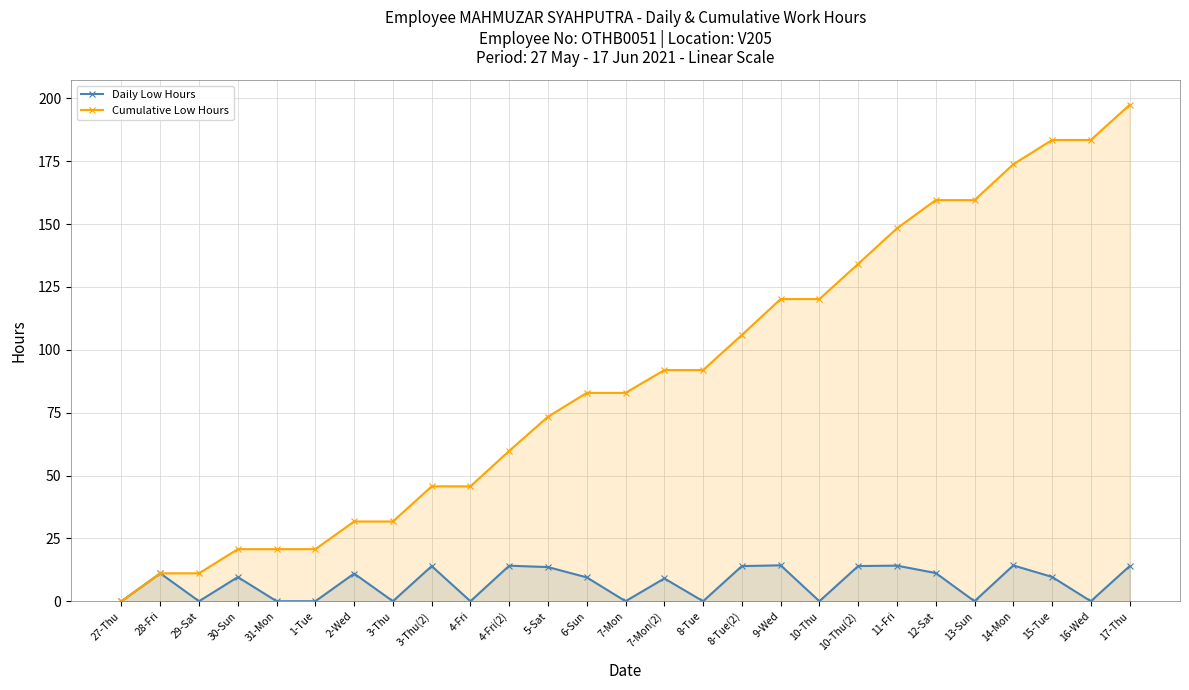

How many values in Daily Low Hours are above zero?

16